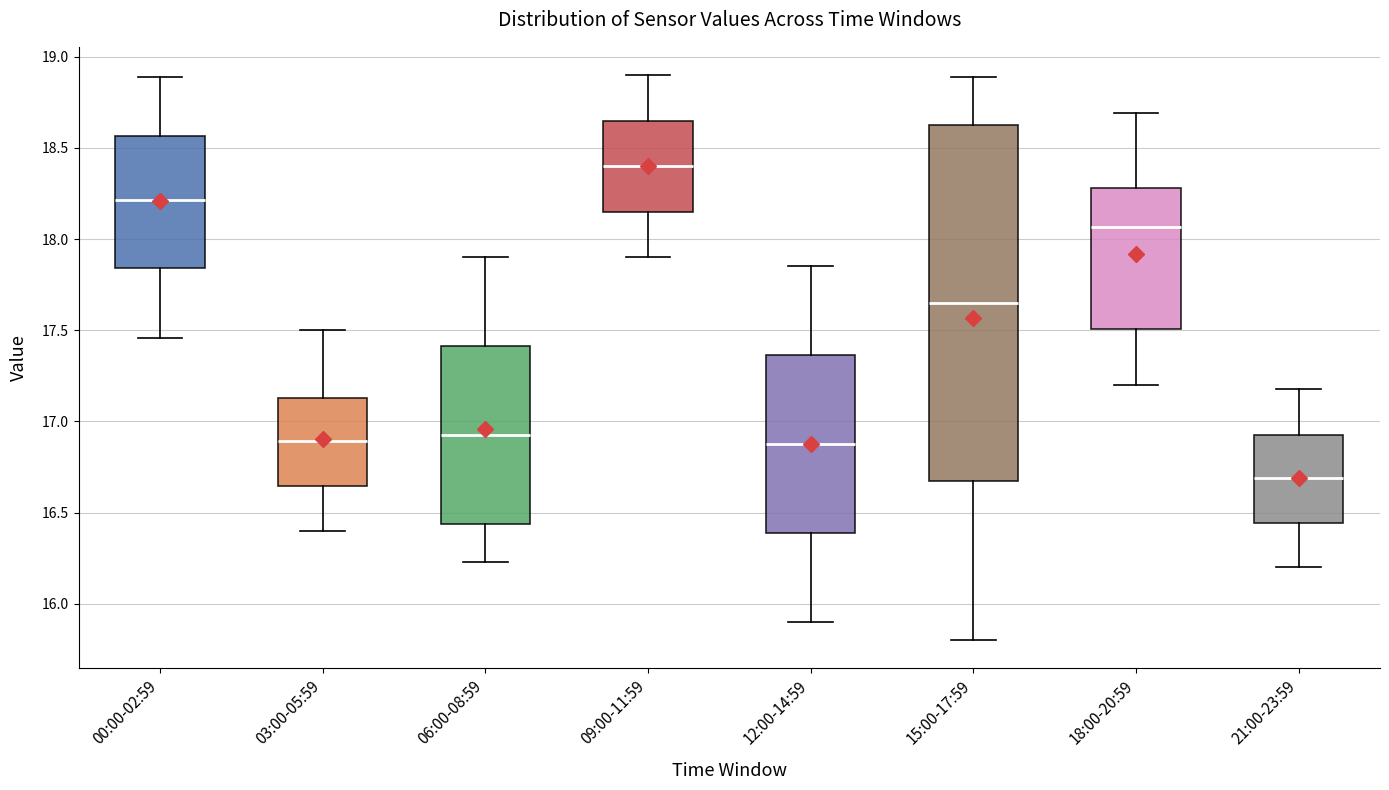

Reading left to right, transcribe this box plot: for each box, give where its median line is, the range the box spans, and where its two whiskers end, as read against the y-axis. The values are not printed on the chart, so give them approximately, as read against the axis.

00:00-02:59: median 18.20, box 17.85 to 18.55, whiskers 17.45 to 18.90
03:00-05:59: median 16.90, box 16.65 to 17.15, whiskers 16.40 to 17.50
06:00-08:59: median 16.95, box 16.45 to 17.40, whiskers 16.25 to 17.90
09:00-11:59: median 18.40, box 18.15 to 18.65, whiskers 17.90 to 18.90
12:00-14:59: median 16.90, box 16.40 to 17.35, whiskers 15.90 to 17.85
15:00-17:59: median 17.65, box 16.70 to 18.65, whiskers 15.80 to 18.90
18:00-20:59: median 18.05, box 17.50 to 18.30, whiskers 17.20 to 18.70
21:00-23:59: median 16.70, box 16.45 to 16.95, whiskers 16.20 to 17.20